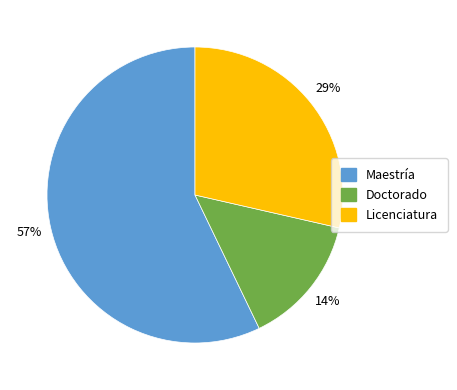

Which category has the smallest portion of the pie?

Doctorado